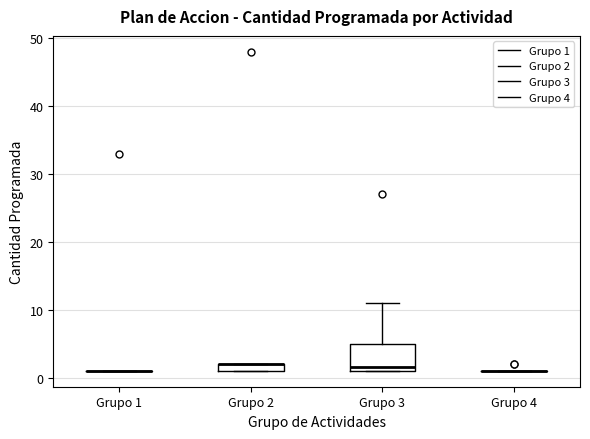

Where does the upper whisker of the box for Grupo 3 end on the y-axis? The values are not printed on the chart, so give them approximately, as read against the axis.

11